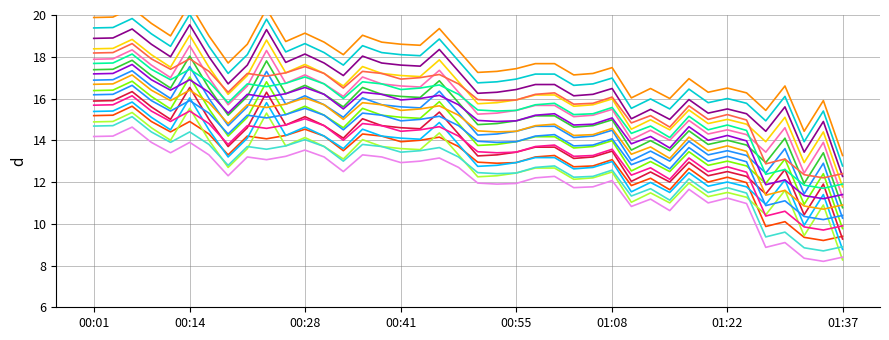

Does the chart have visible grid lines?

Yes